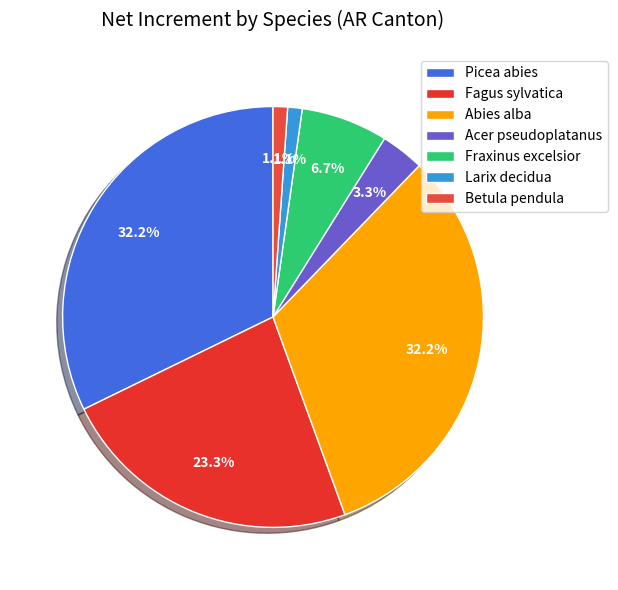

How many slices are in this pie chart?

7